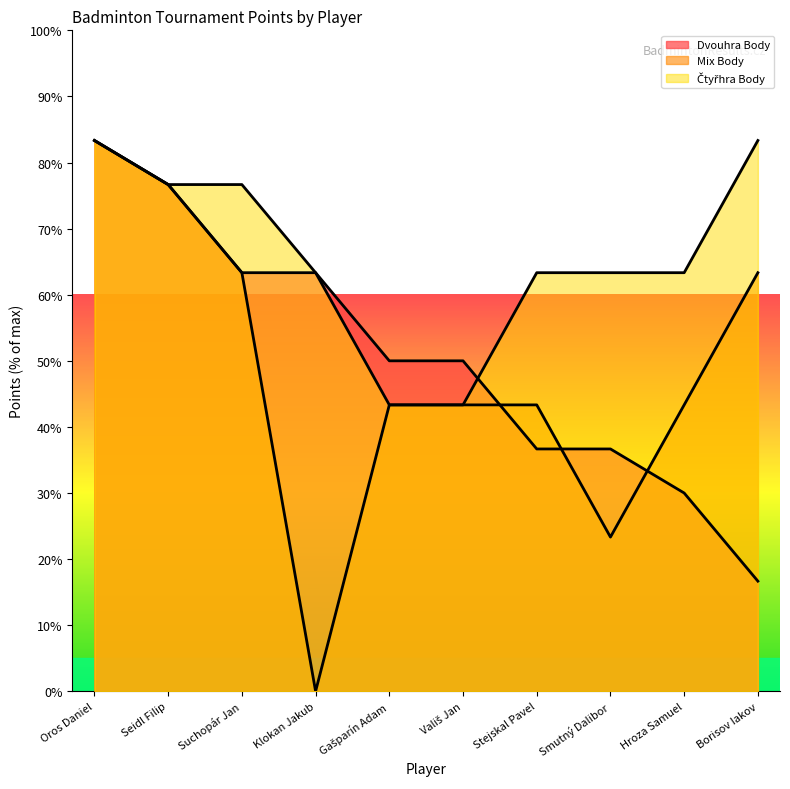

What is the sum of the Mix Body values at Klokan Jakub and Suchopár Jan?

63.3